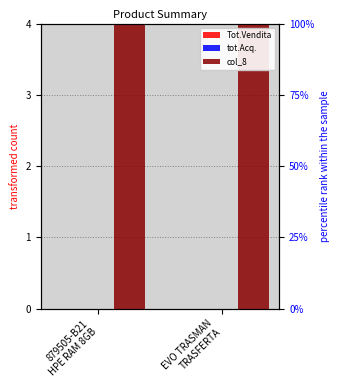

Which category has the lowest value across all series?

879505-B21
HPE RAM 8GB